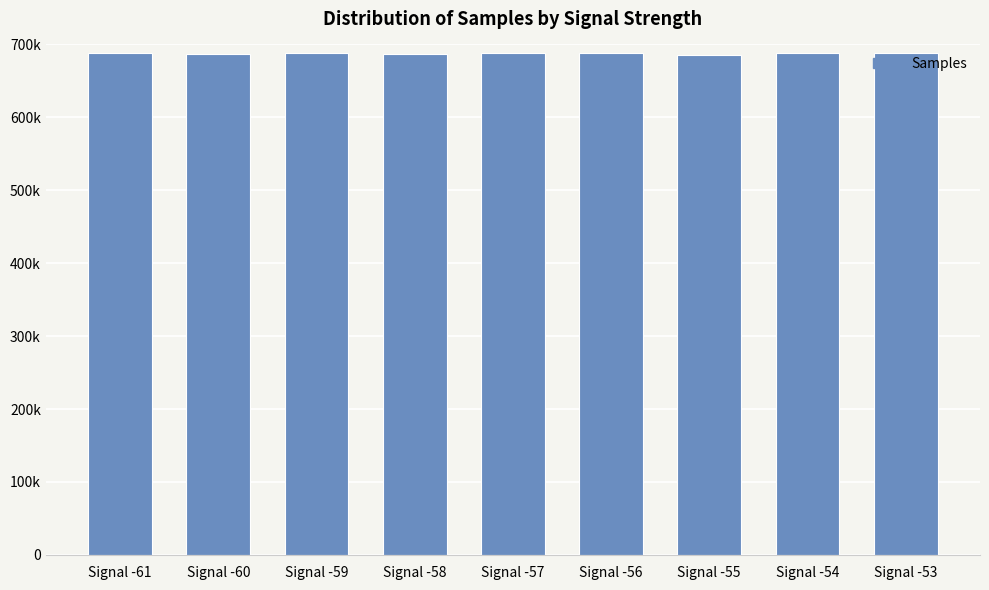

Which label corresponds to the smallest value in the chart?

Signal -55